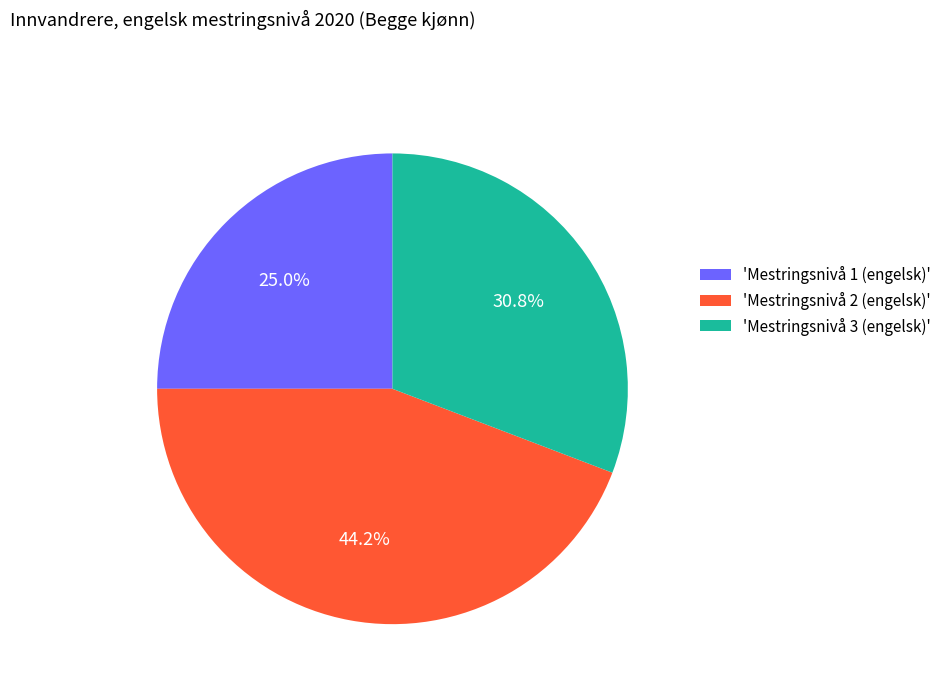

Is there any slice that represents more than half of the pie?

No